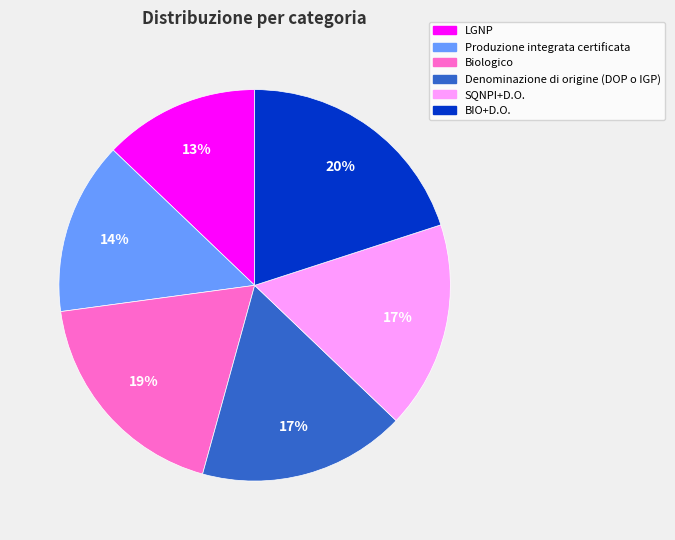

To the nearest percent, what portion does LGNP represent?

13%